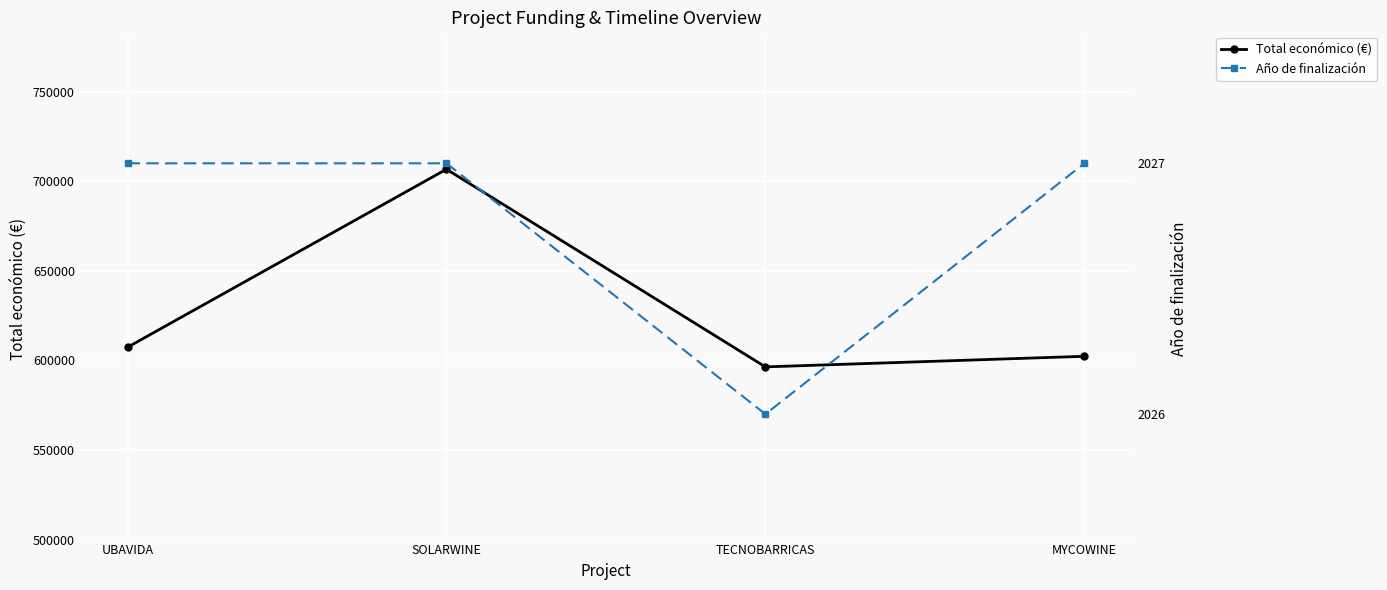

Between SOLARWINE and TECNOBARRICAS, which is larger?

SOLARWINE